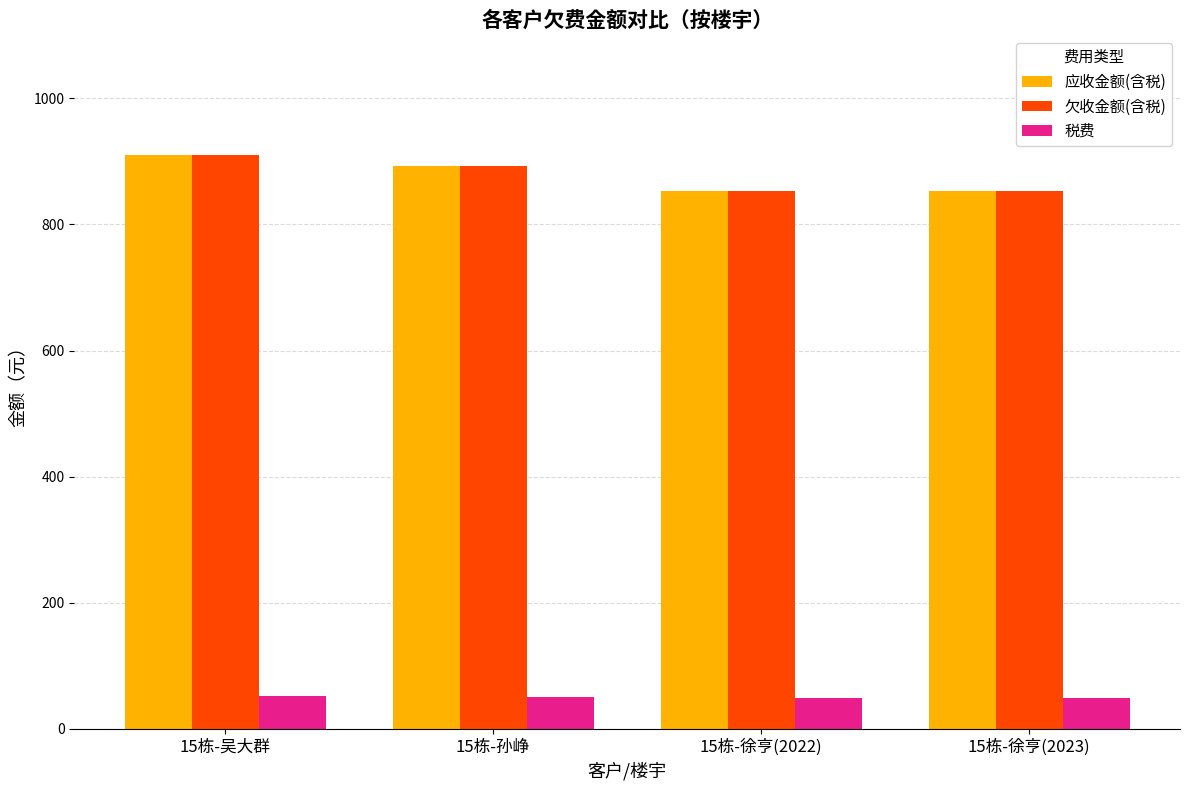

What is the label of the 4th bar from the left?

15栋-徐亨(2023)